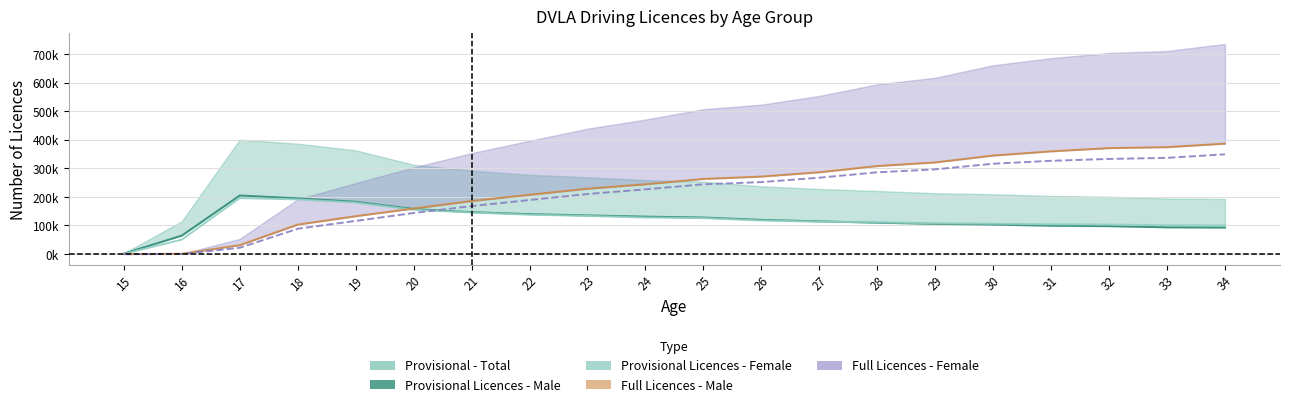

Which label corresponds to the largest value in the chart?

34